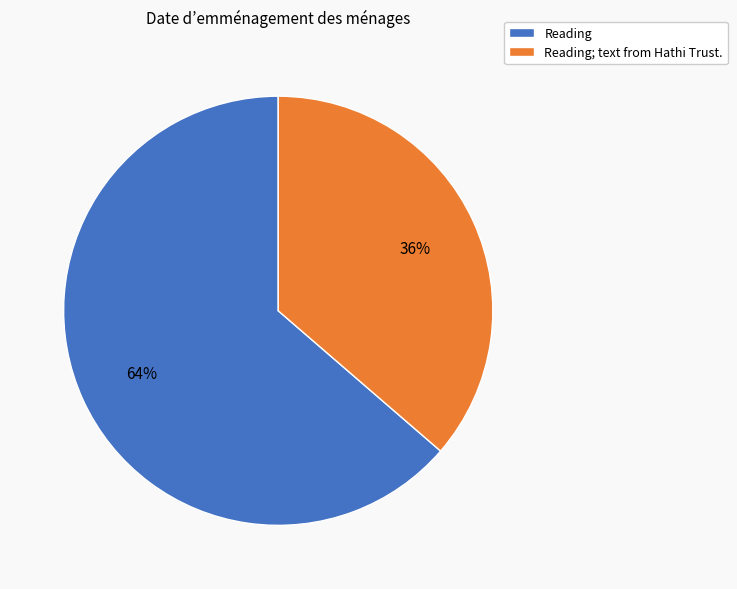

Which slice is the smallest?

Reading; text from Hathi Trust.